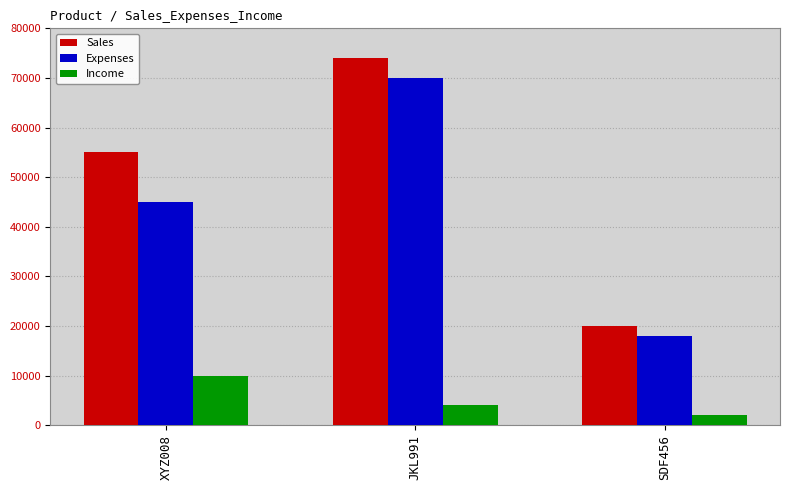

Are the bars horizontal?

No